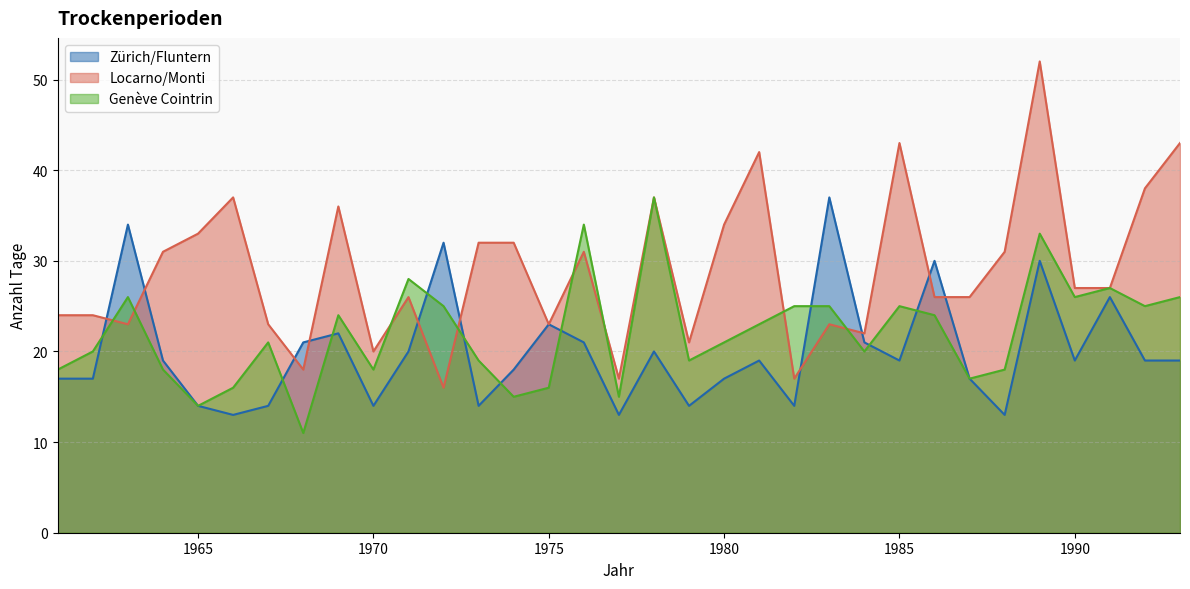

How many interior local peaks does the Genève Cointrin series have?

9